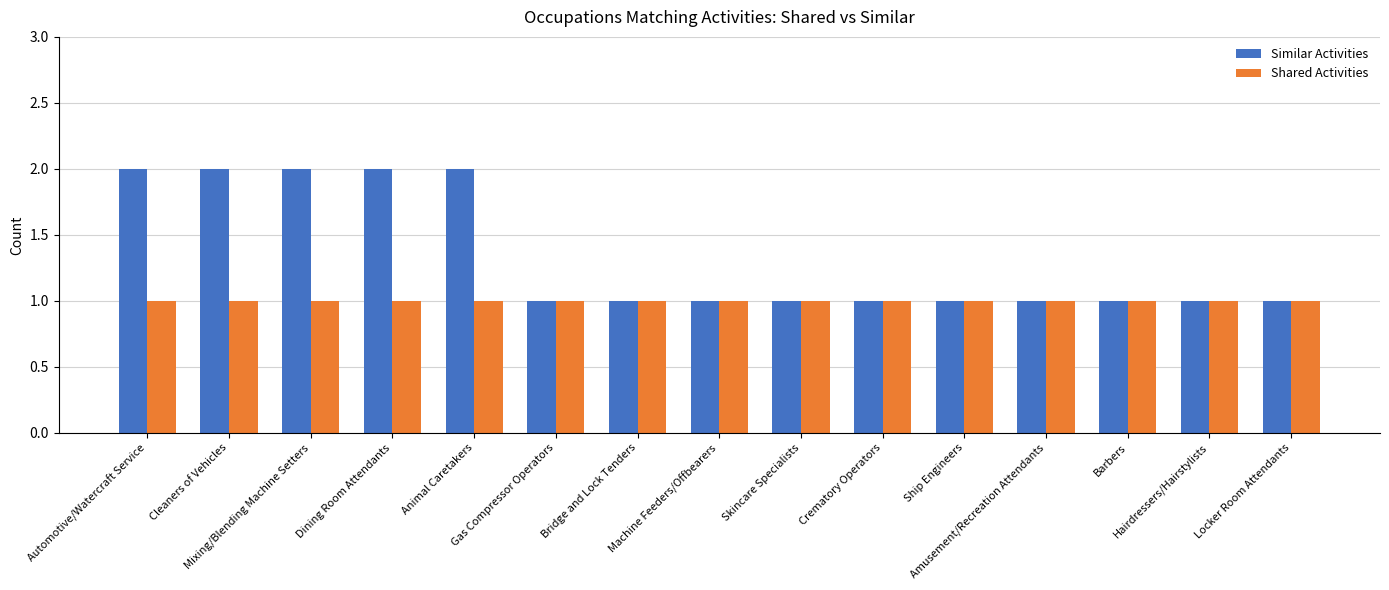

Is it true that Shared Activities equals 1 at Crematory Operators?

True